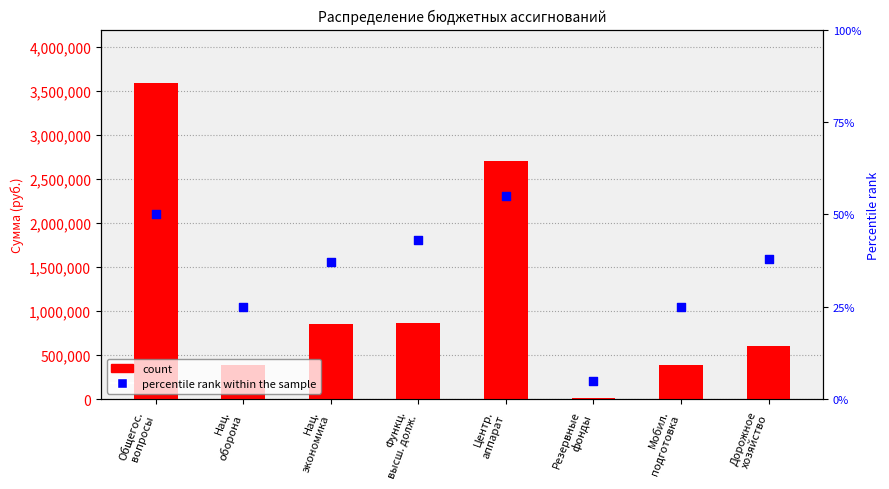

What is the total value across all series at Нац.
экономика?

856037